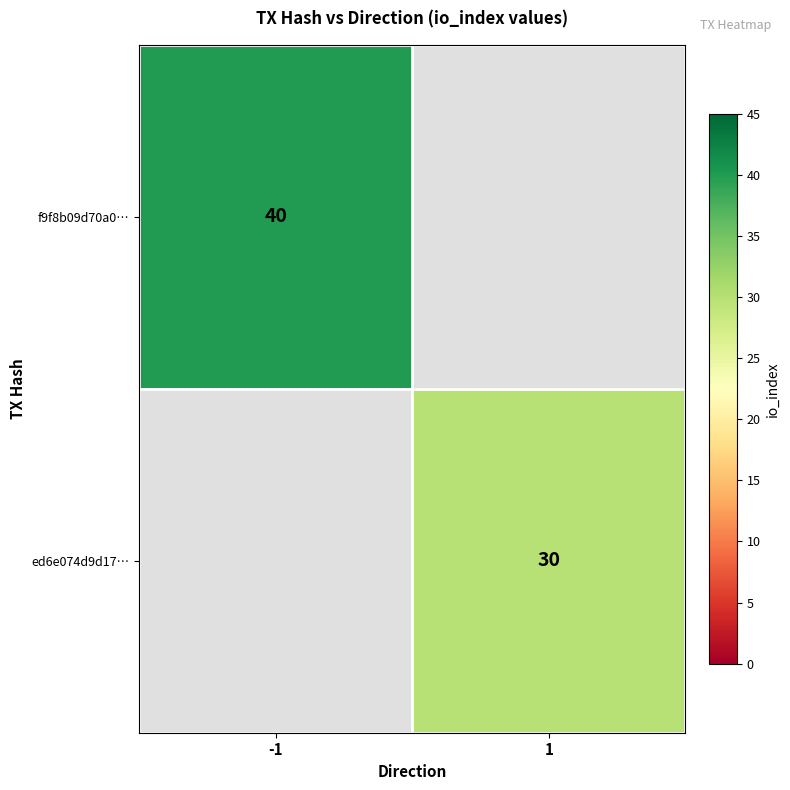

At how many categories does at least one series exceed 36?

1